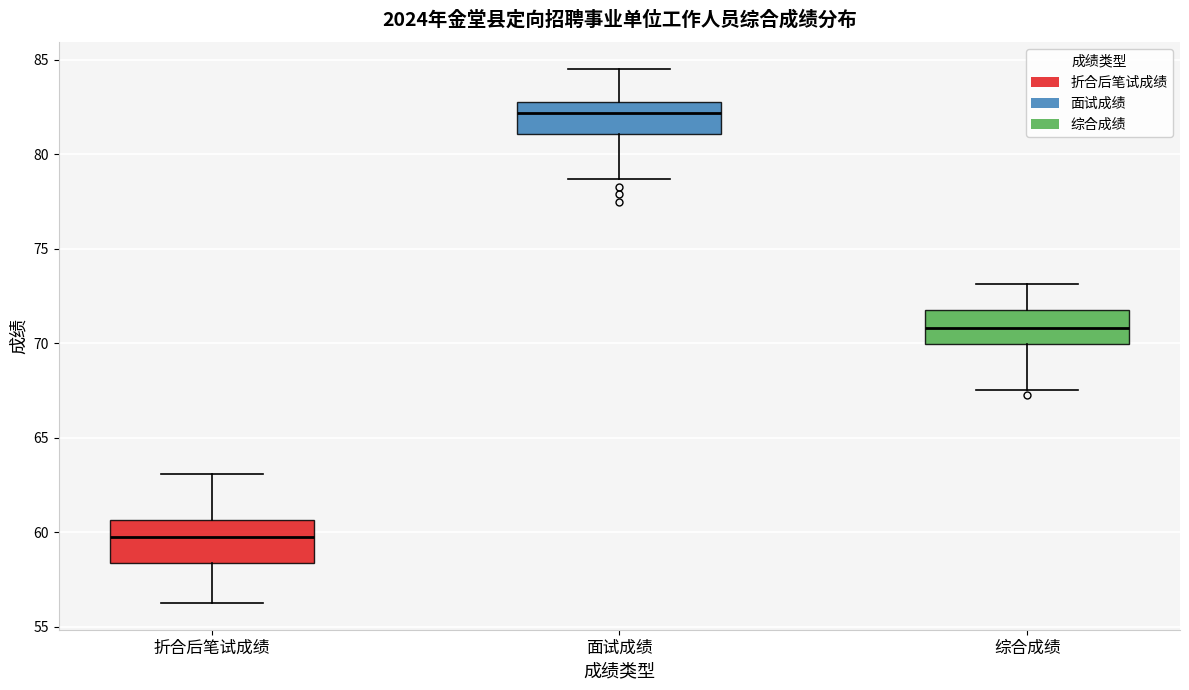

Reading left to right, read every box against the y-axis: the position of its median line, the range the box covers, and the ends of its whiskers. The values are not printed on the chart, so give them approximately, as read against the axis.

折合后笔试成绩: median 60.0, box 58.5 to 60.5, whiskers 56.5 to 63.0
面试成绩: median 82.0, box 81.0 to 83.0, whiskers 78.5 to 84.5
综合成绩: median 71.0, box 70.0 to 72.0, whiskers 67.5 to 73.0